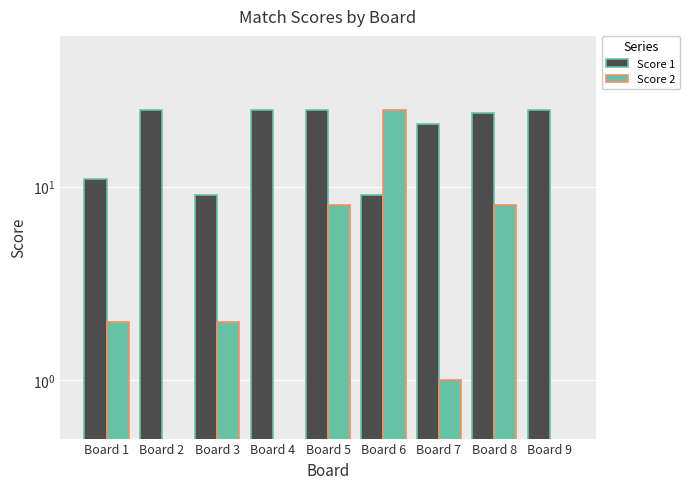

What is the maximum value shown in the chart?

25